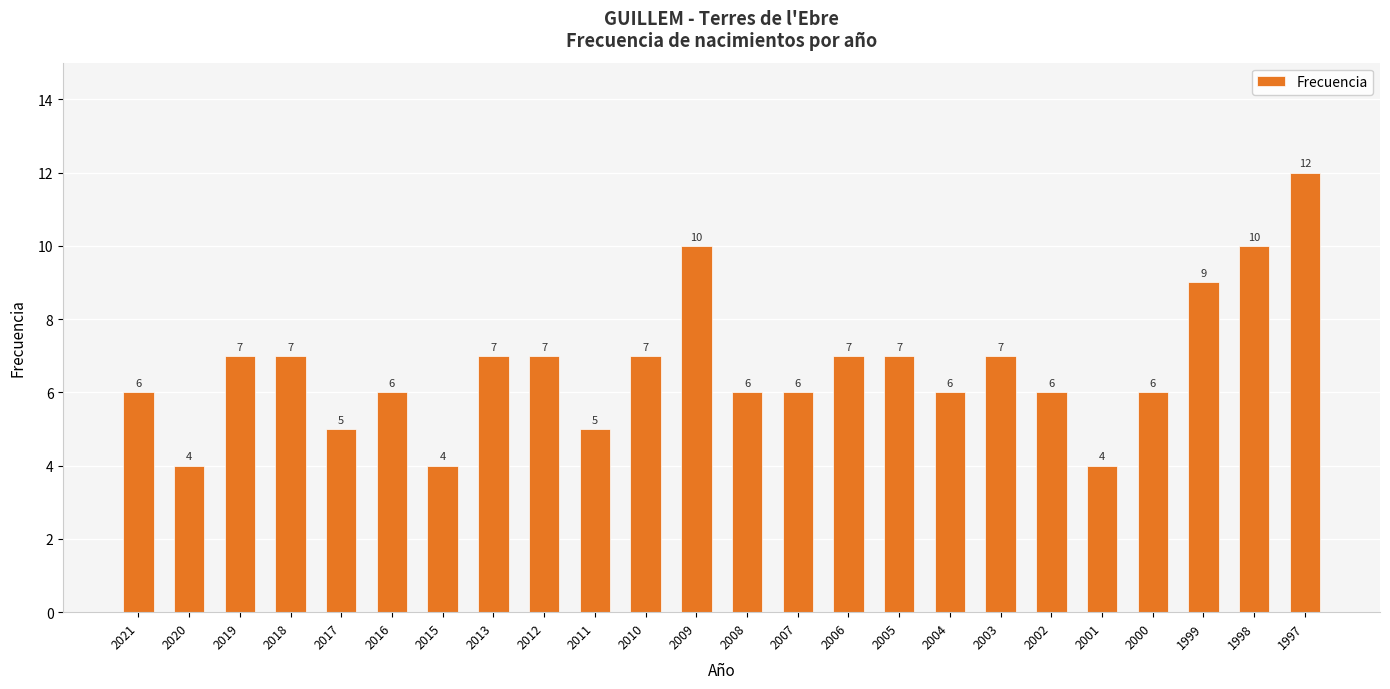

True or false: the data shows 6 at 2002.

True